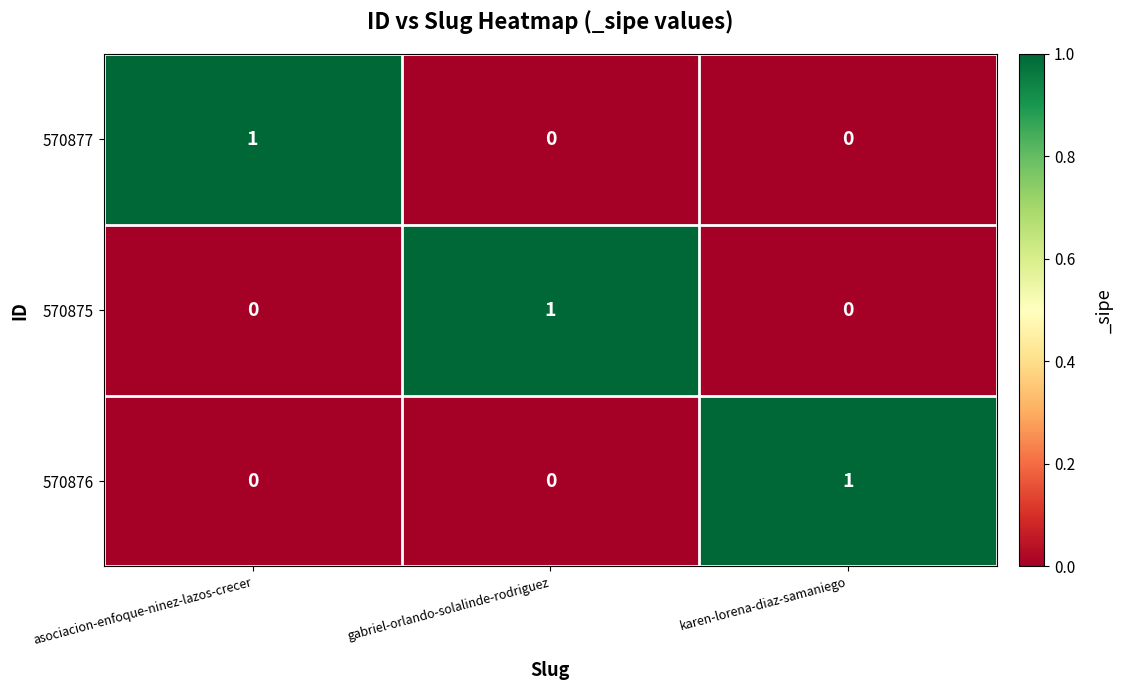

Count the 570877 values in the range 0 to 1.

3